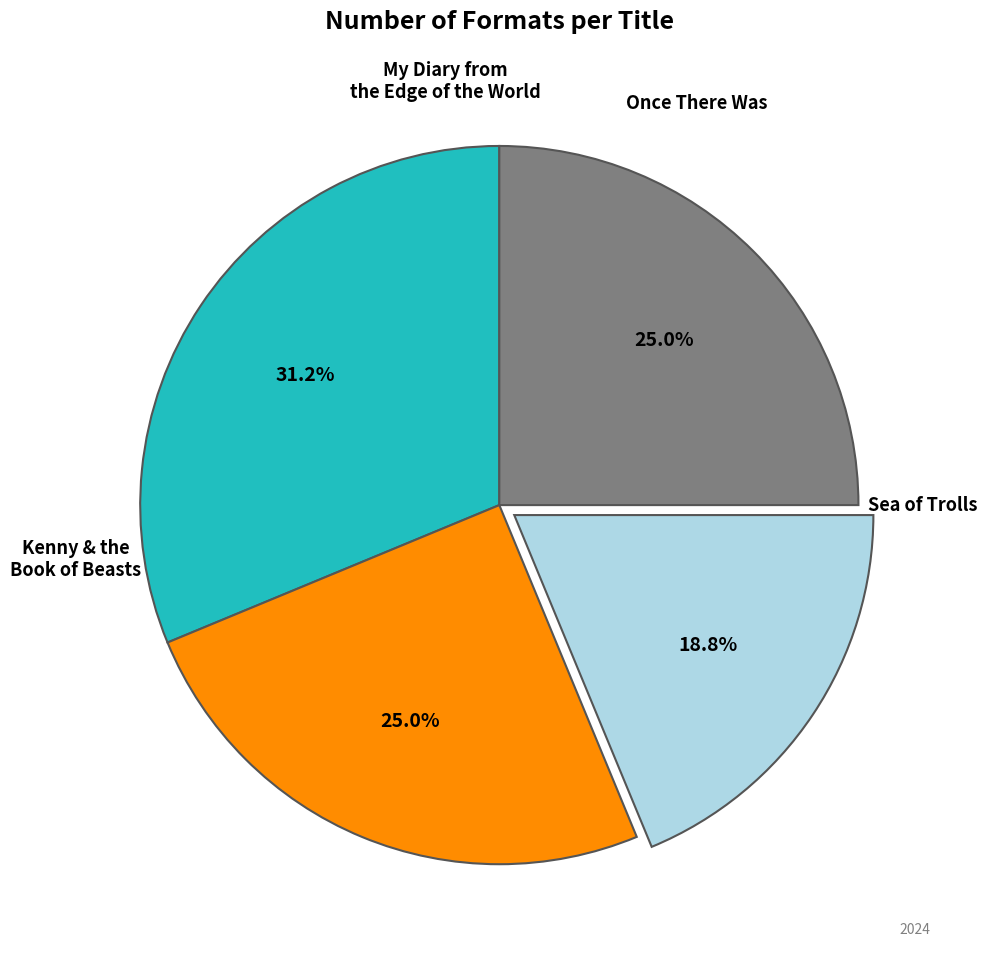

Does any single category account for the majority?

No